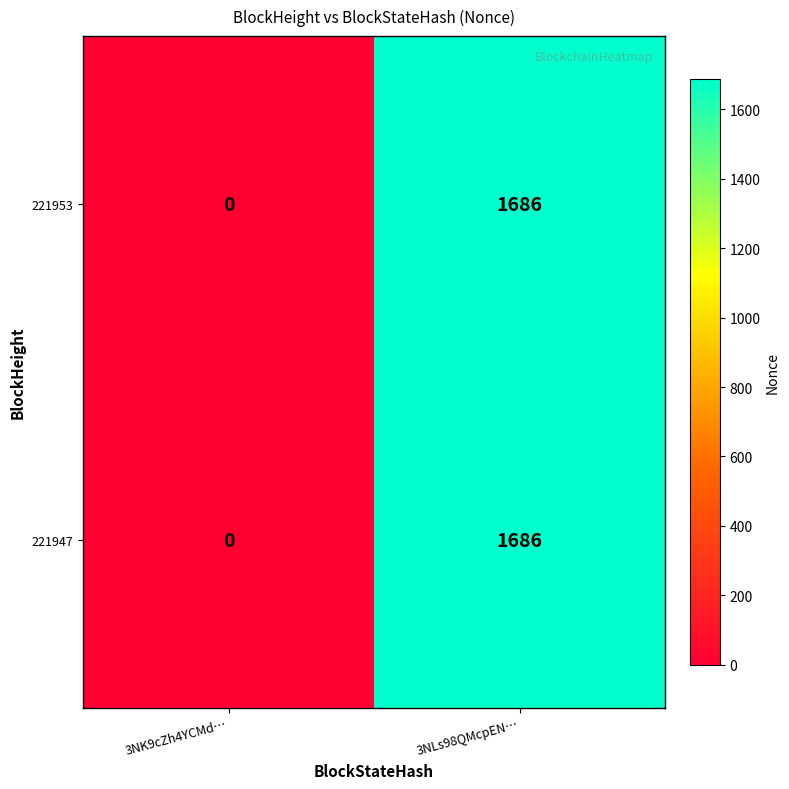

At which label does 221953 reach its minimum?

3NK9cZh4YCMd…